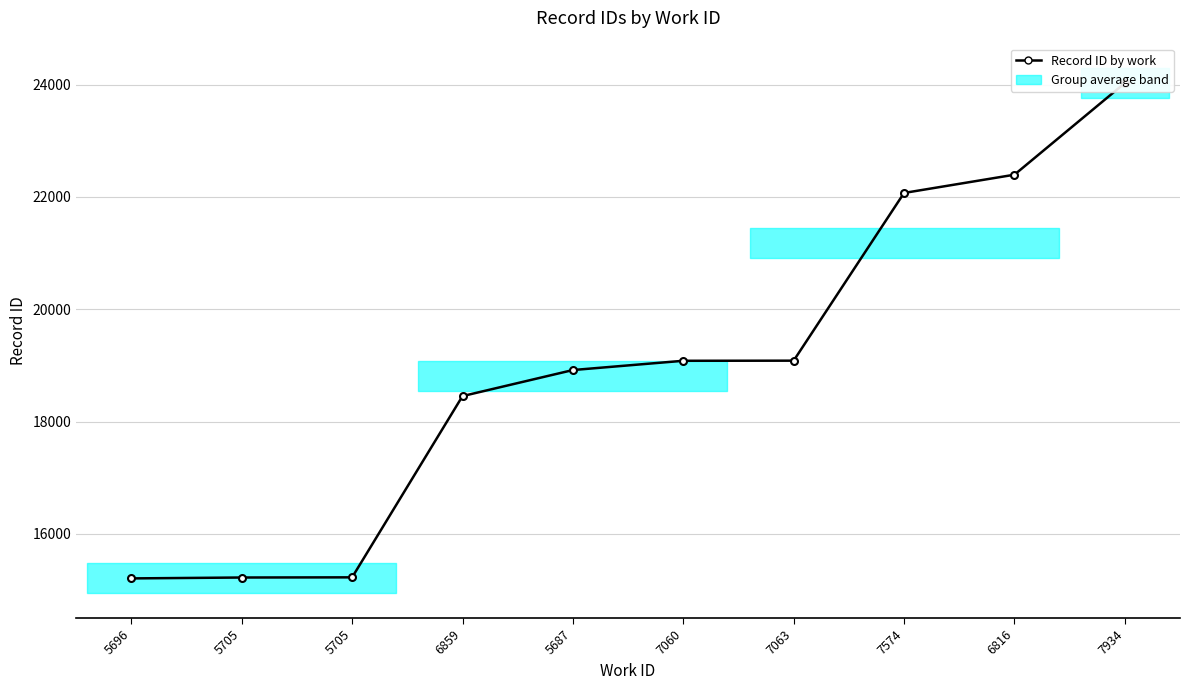

List the labels in order of value, smallest first.

5696, 5705, 5705, 6859, 5687, 7060, 7063, 7574, 6816, 7934